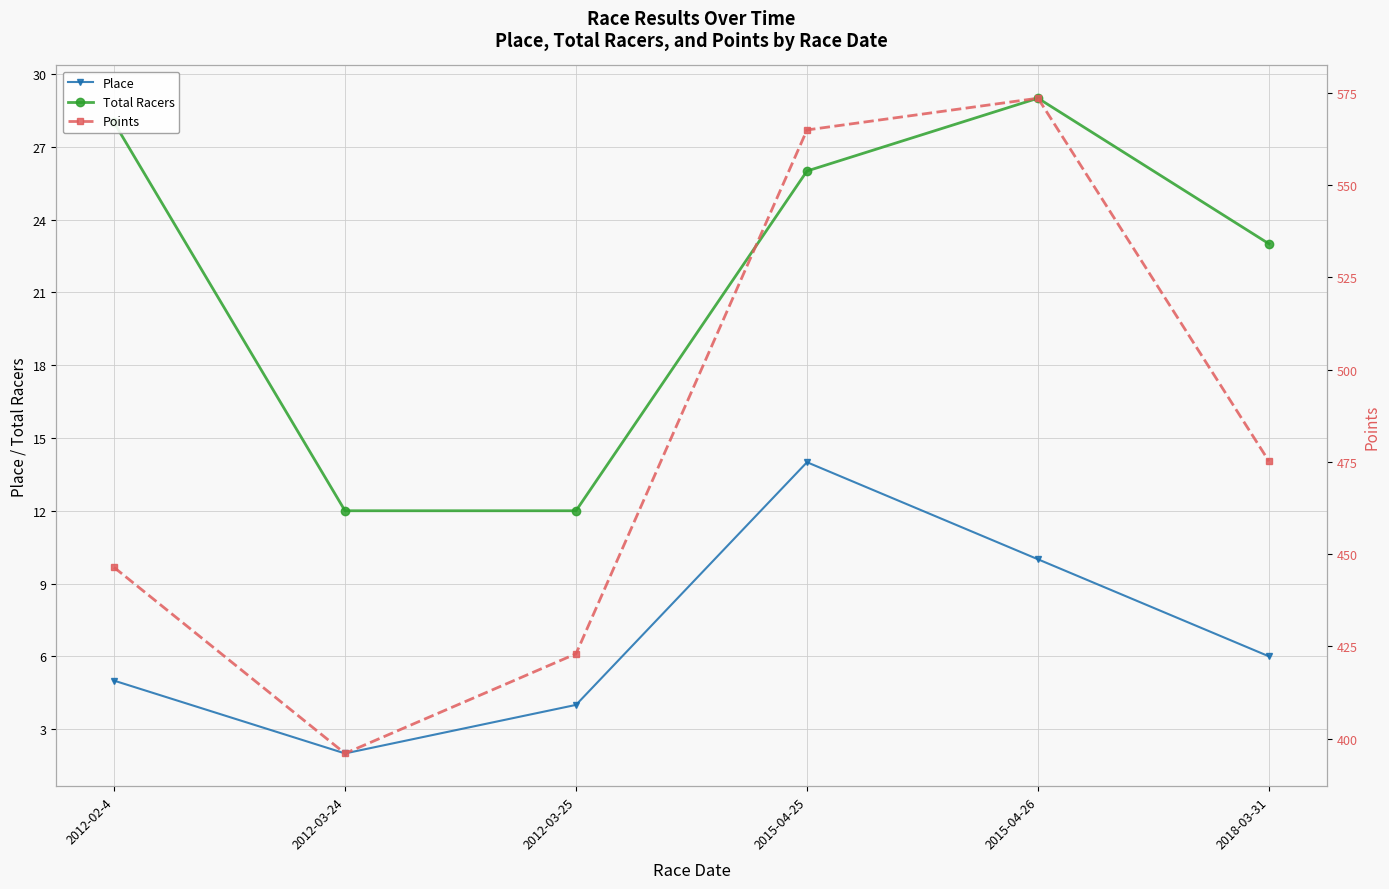

List the series in order of their peak value, lowest first.

Place, Total Racers, Points